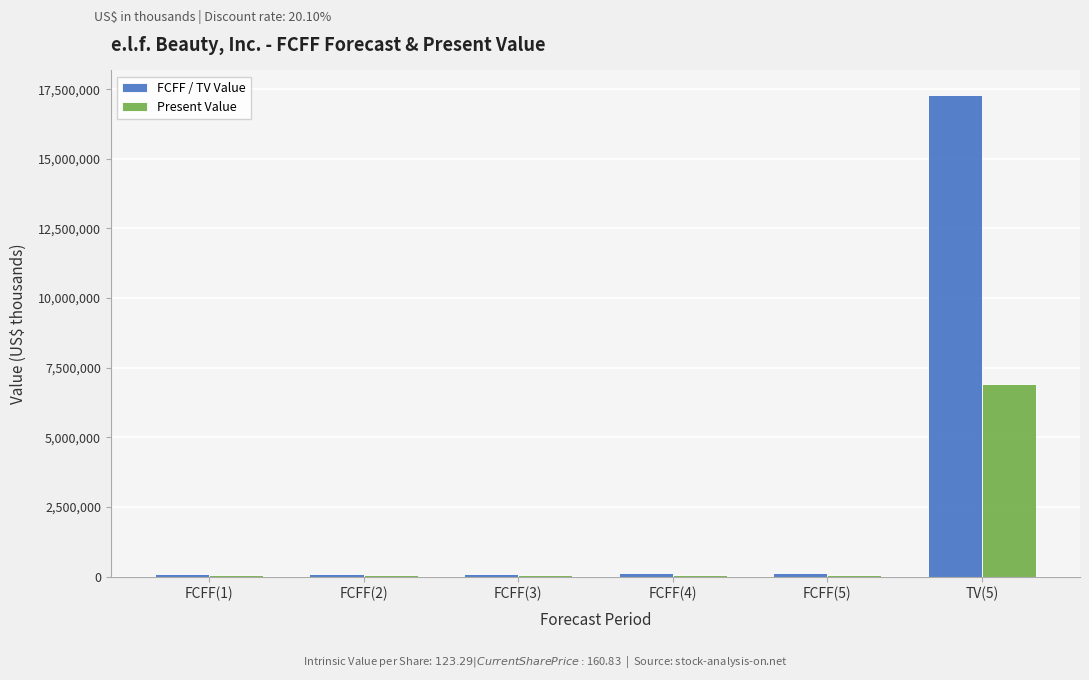

How many data points does each series have?

6